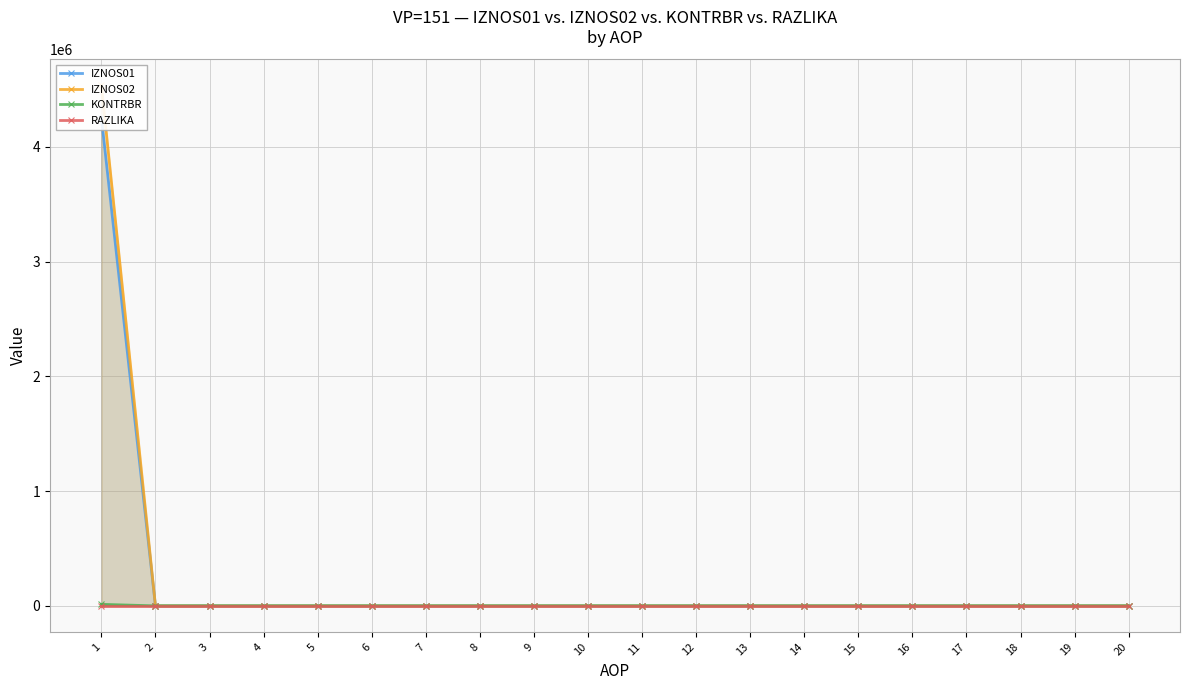

At which label does IZNOS01 reach its minimum?

2